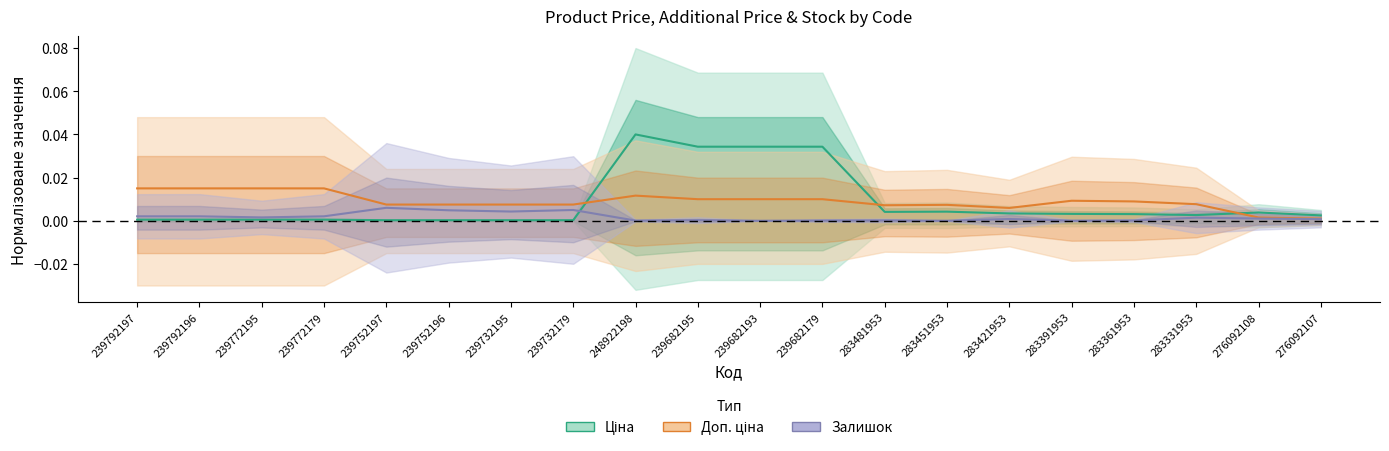

True or false: Ціна has a value of 0.0 at 283451953.

True